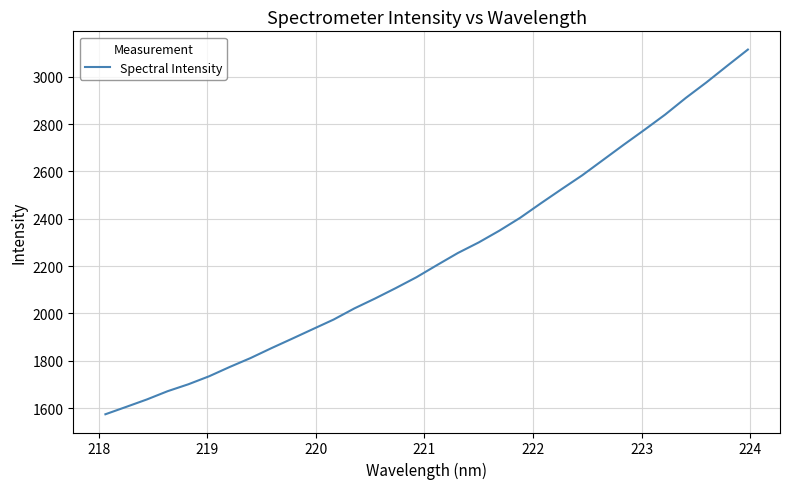

What is the smallest value displayed?

1574.4